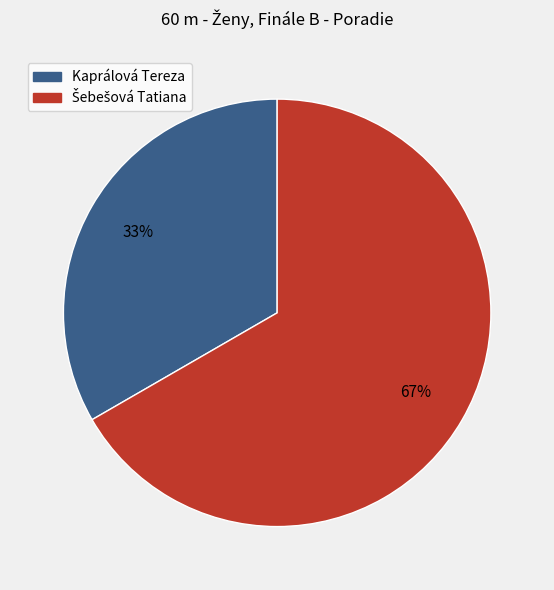

How many slices are in this pie chart?

2